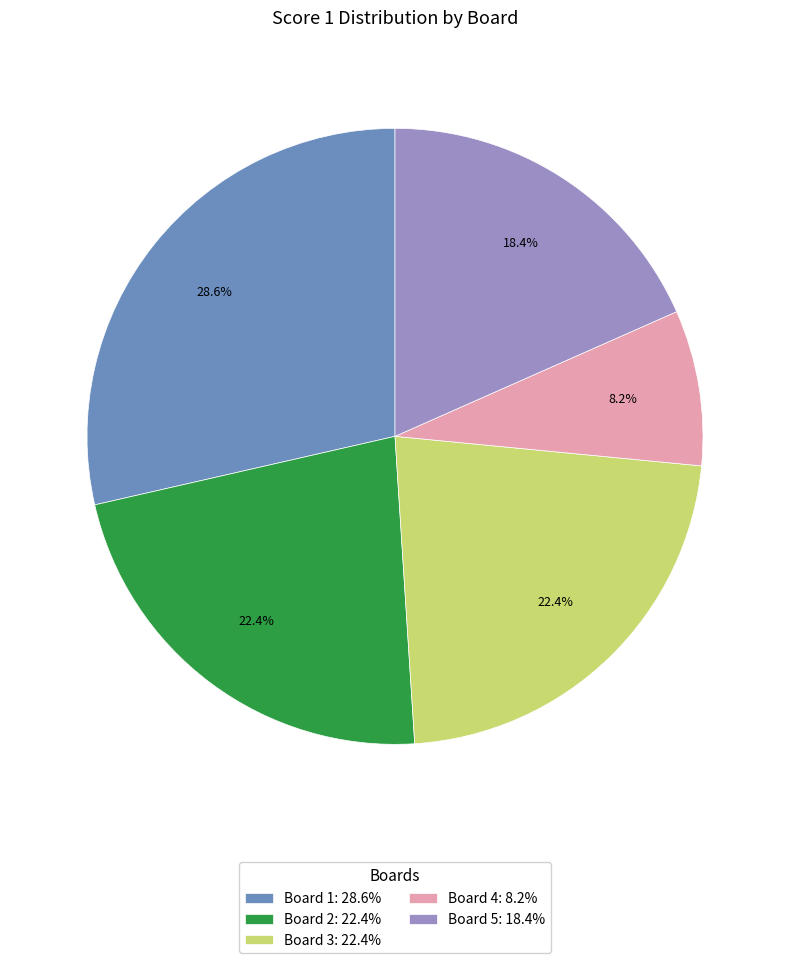

What is the ratio of the value at Board 2 to the value at Board 1?

0.8